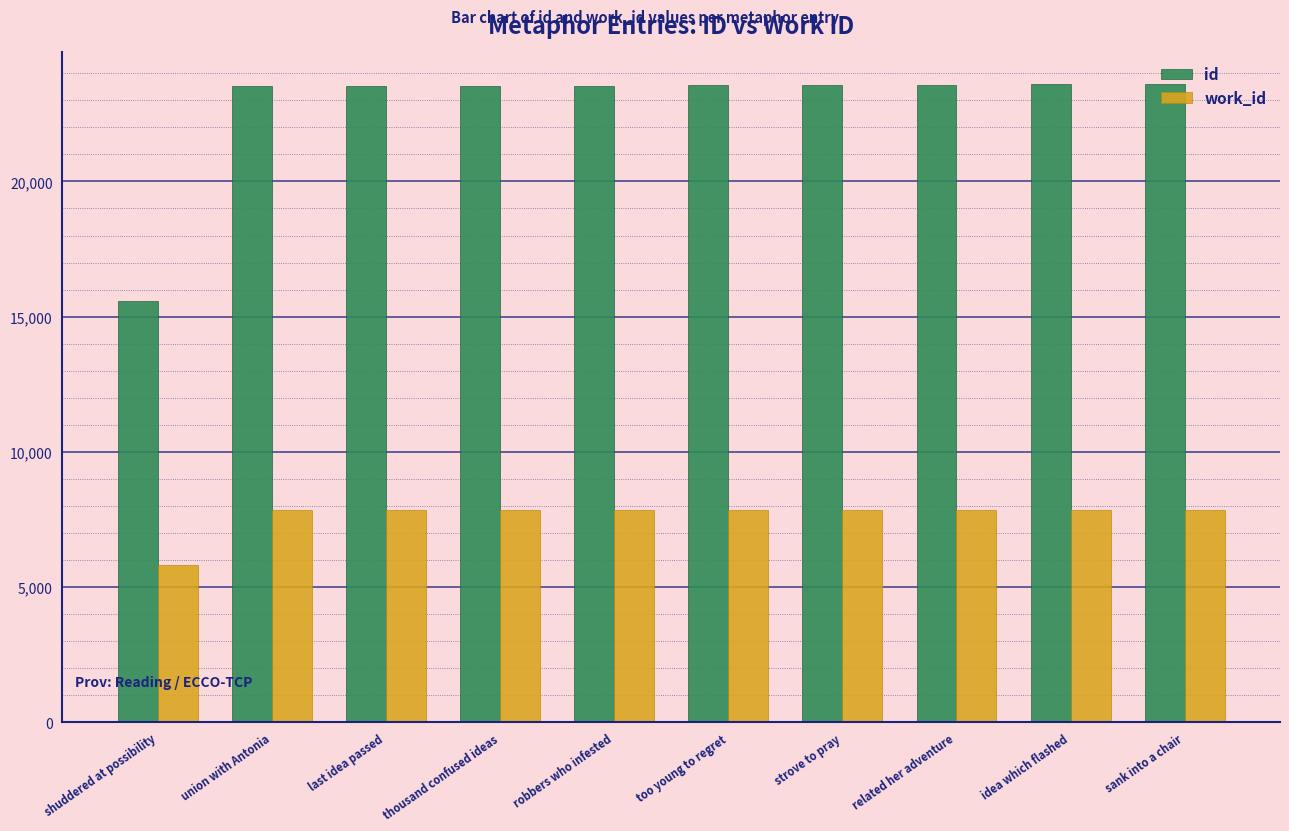

Which series has the widest spread of values?

id